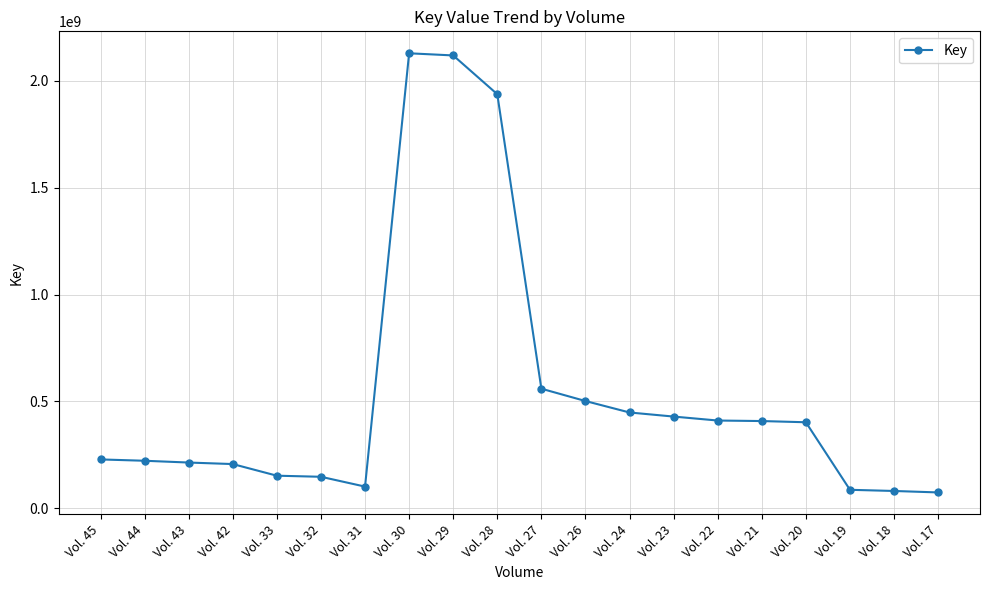

True or false: there are more than 0 points higher than both neighbors.

True